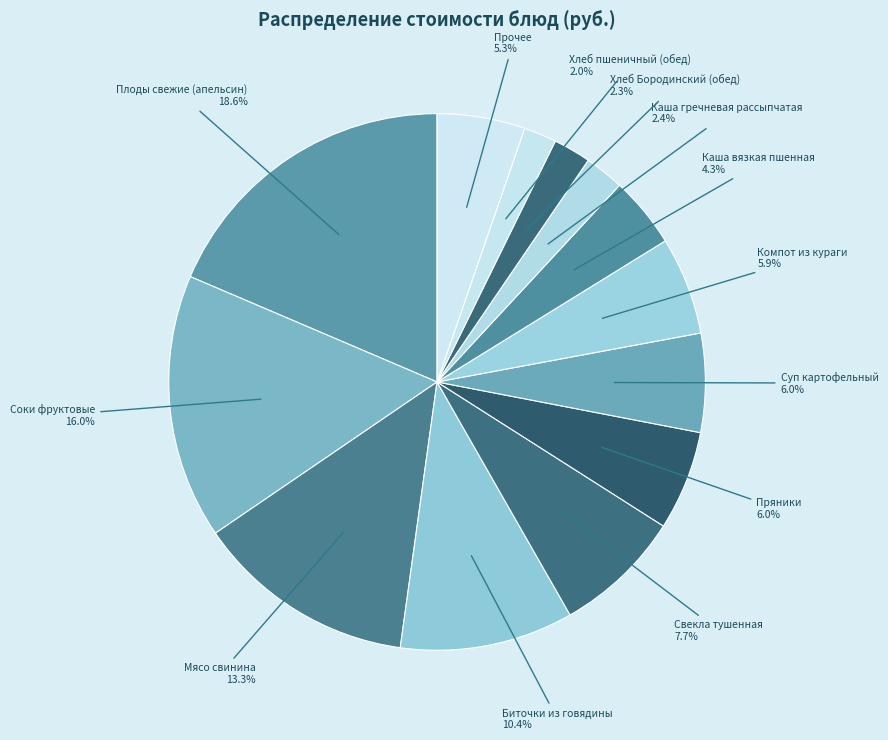

Count the number of slices in the pie.

13